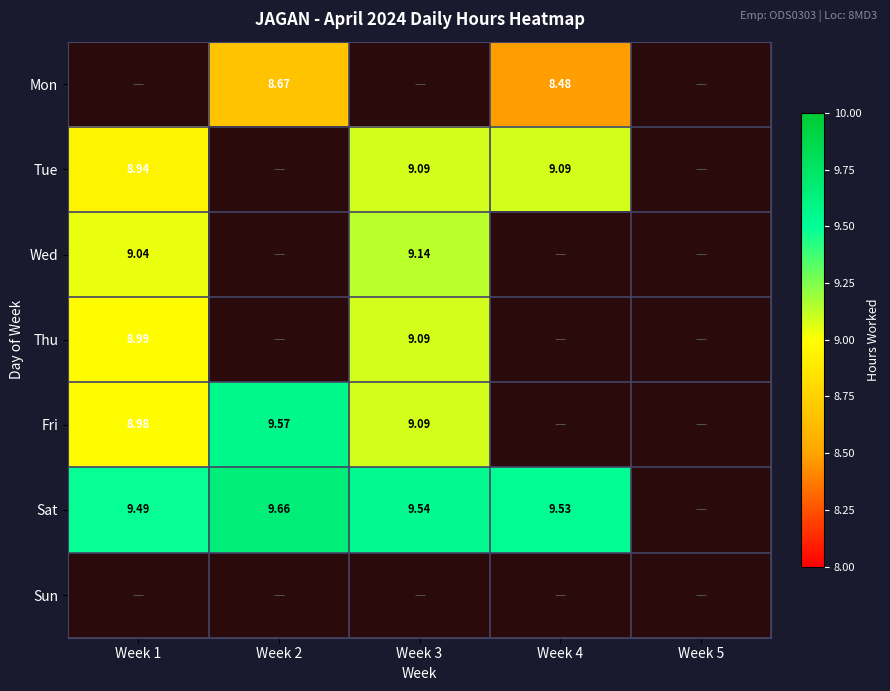

Rank the series by their maximum value, from lowest to highest.

Sun, Mon, Tue, Thu, Wed, Fri, Sat